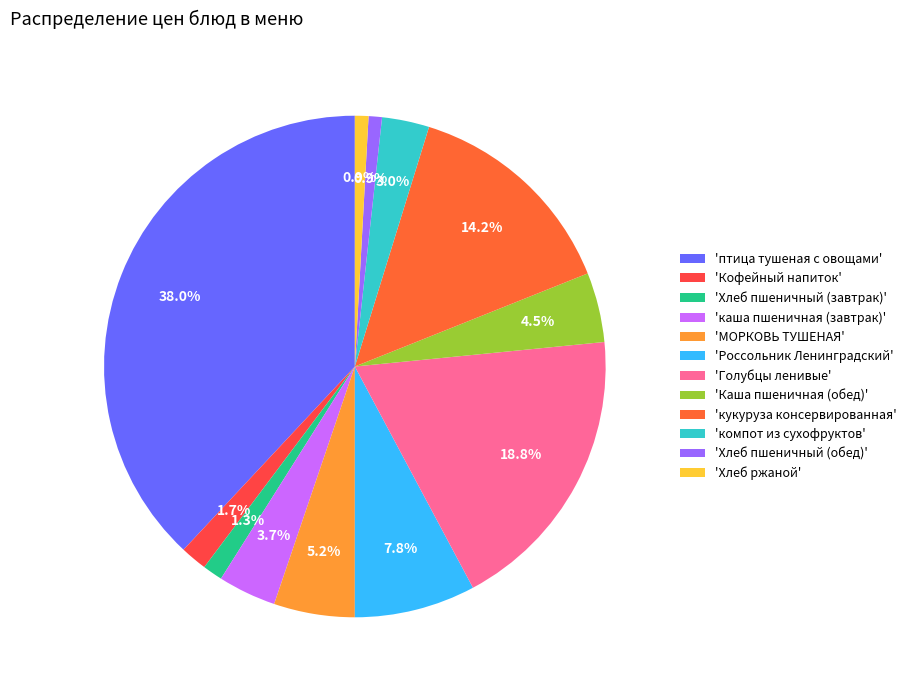

Rank the categories by value from lowest to highest.

Хлеб пшеничный (обед), Хлеб ржаной, Хлеб пшеничный (завтрак), Кофейный напиток, компот из сухофруктов, каша пшеничная (завтрак), Каша пшеничная (обед), МОРКОВЬ ТУШЕНАЯ, Россольник Ленинградский, кукуруза консервированная, Голубцы ленивые, птица тушеная с овощами